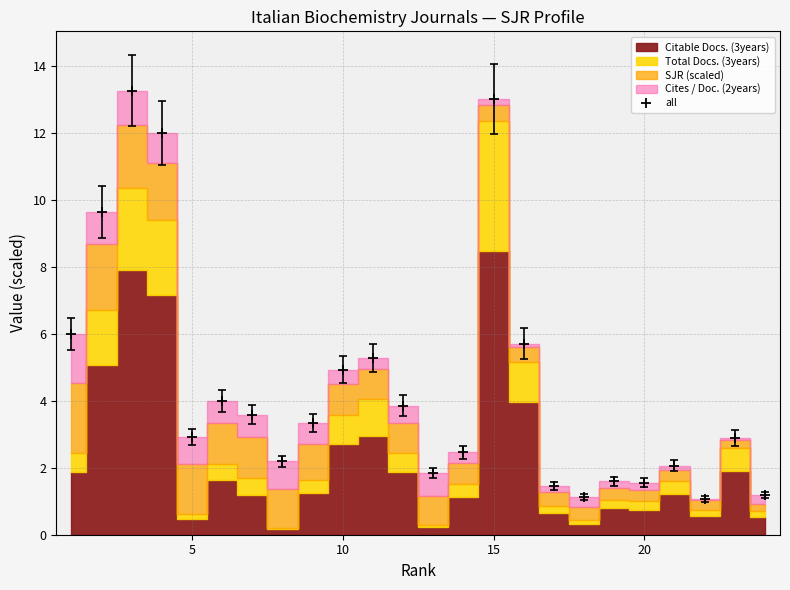

Reading left to right, what are all the values shown in this chart?

6.0	9.6	13.3	12.0	2.9	4.0	3.6	2.2	3.3	4.9	5.3	3.9	1.8	2.5	13.0	5.7	1.5	1.1	1.6	1.6	2.1	1.1	2.9	1.2